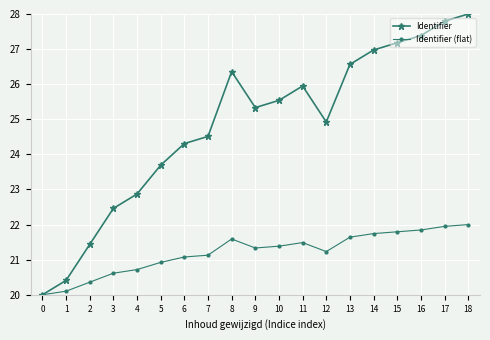

How many interior local peaks does the Identifier series have?

2